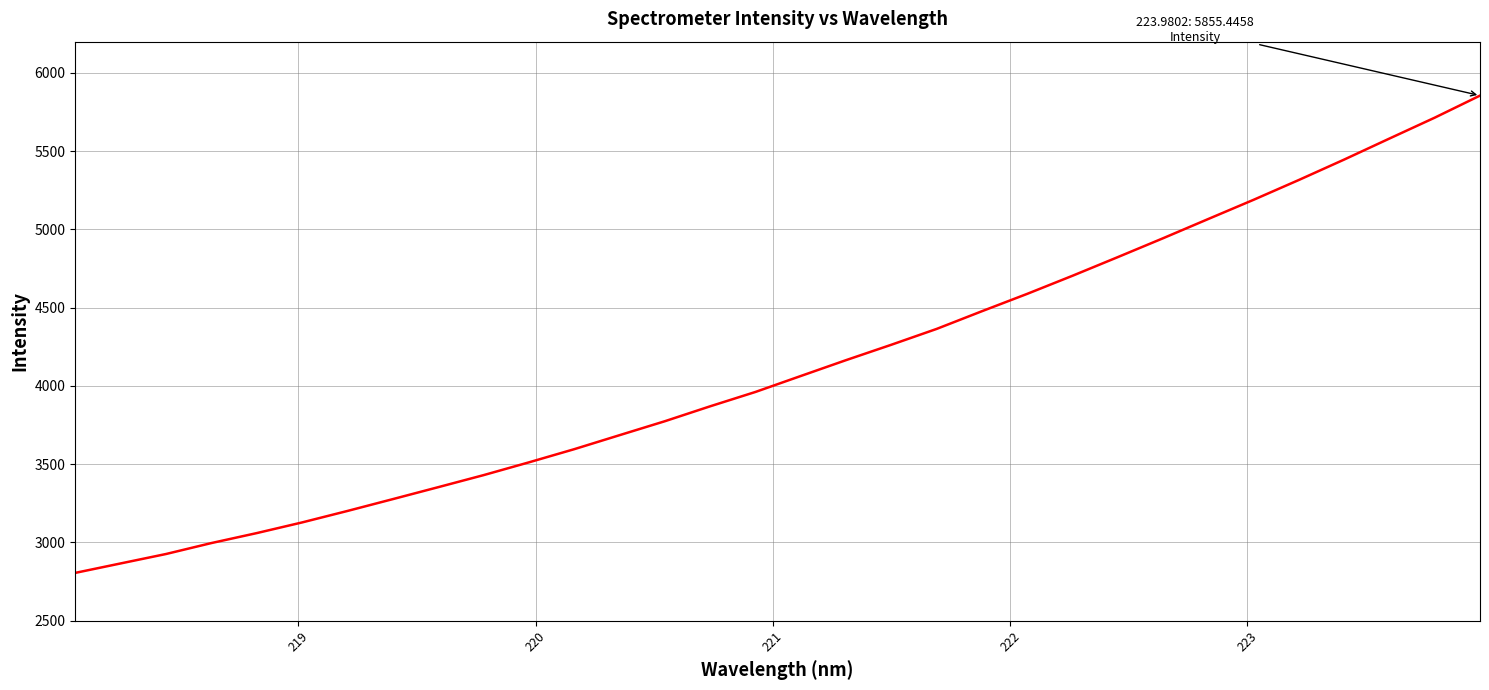

What is the smallest value displayed?

2805.8